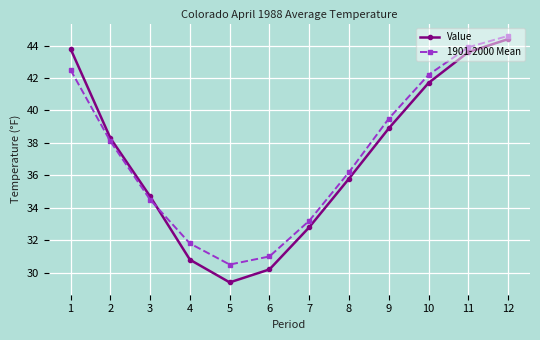

At which category does 1901-2000 Mean reach its first local valley?

5